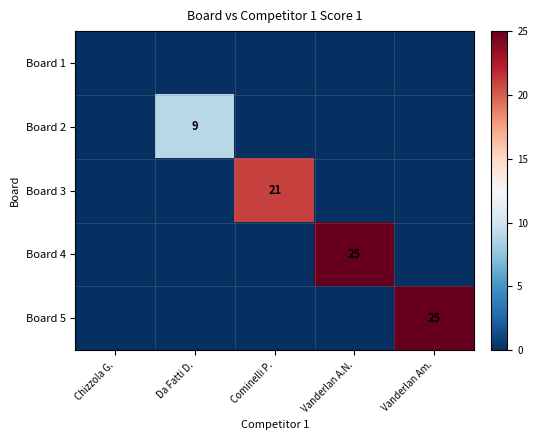

Is it true that Board 2 equals 4 at Da Fatti D.?

False